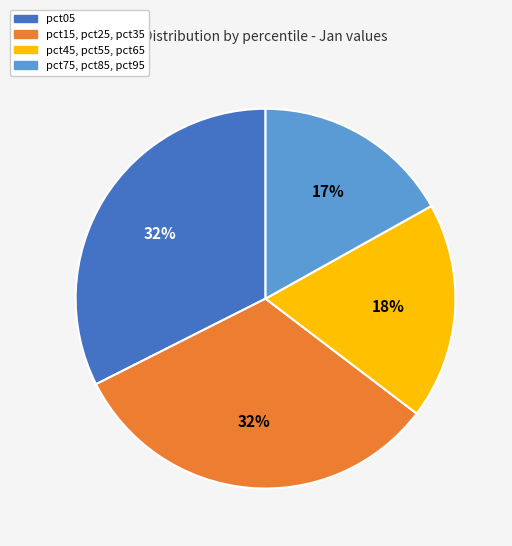

To the nearest percent, what is the average slice percentage?

25%